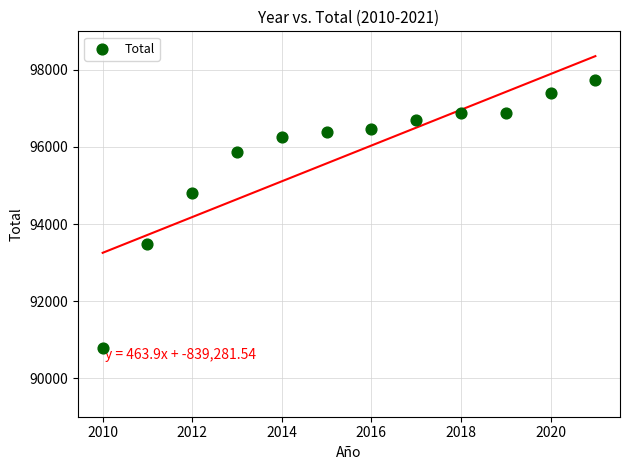

What is the average Y value?

95805